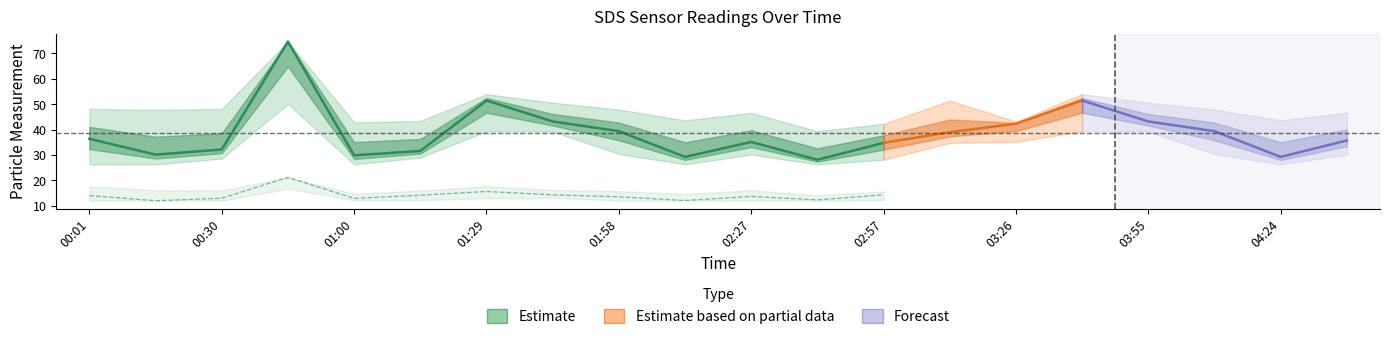

What is the lowest value of the SDS_P1_lower series?

26.3